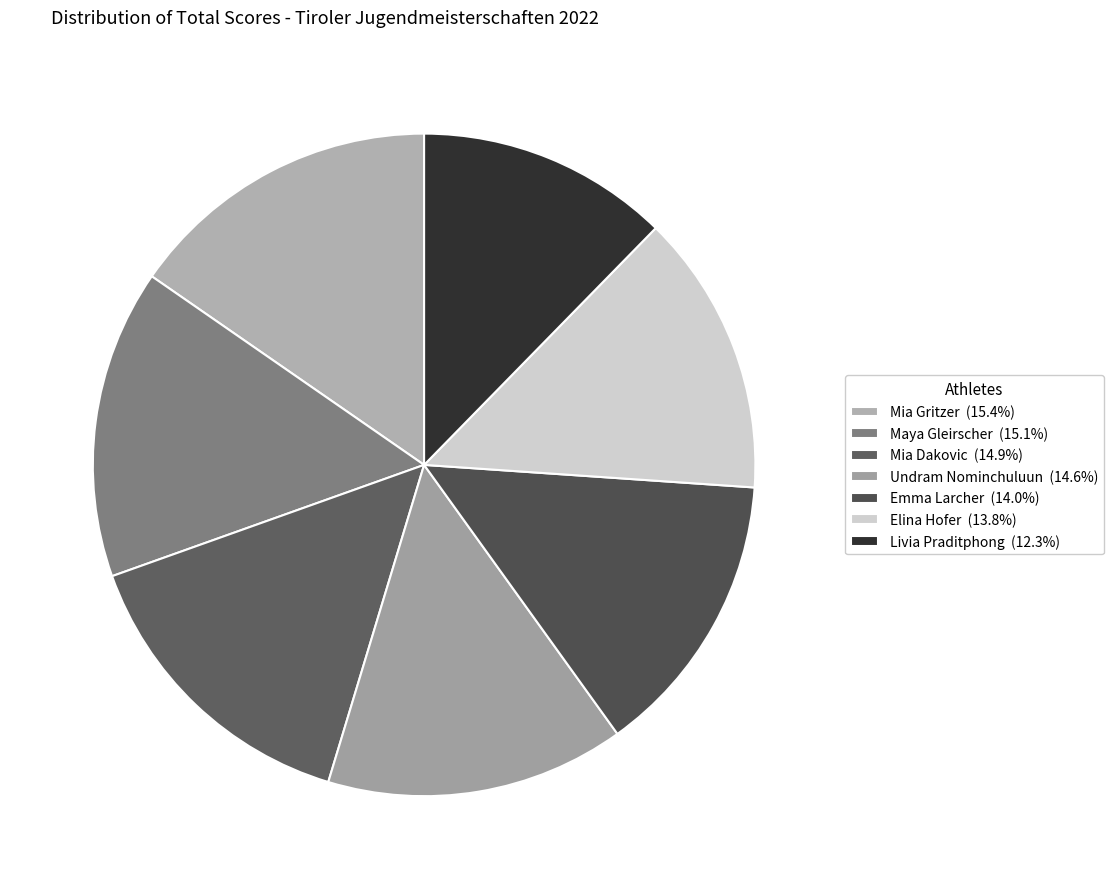

Is it true that Emma Larcher is 3% of the pie?

False